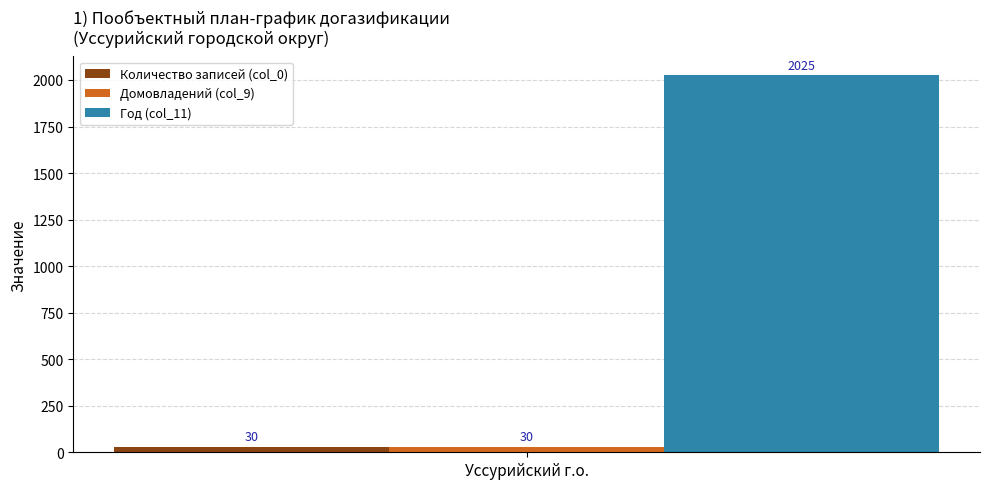

Reading right to left, list all the values displayed in this chart.

Количество записей (col_0): Уссурийский г.о.=30
Домовладений (col_9): Уссурийский г.о.=30
Год (col_11): Уссурийский г.о.=2025